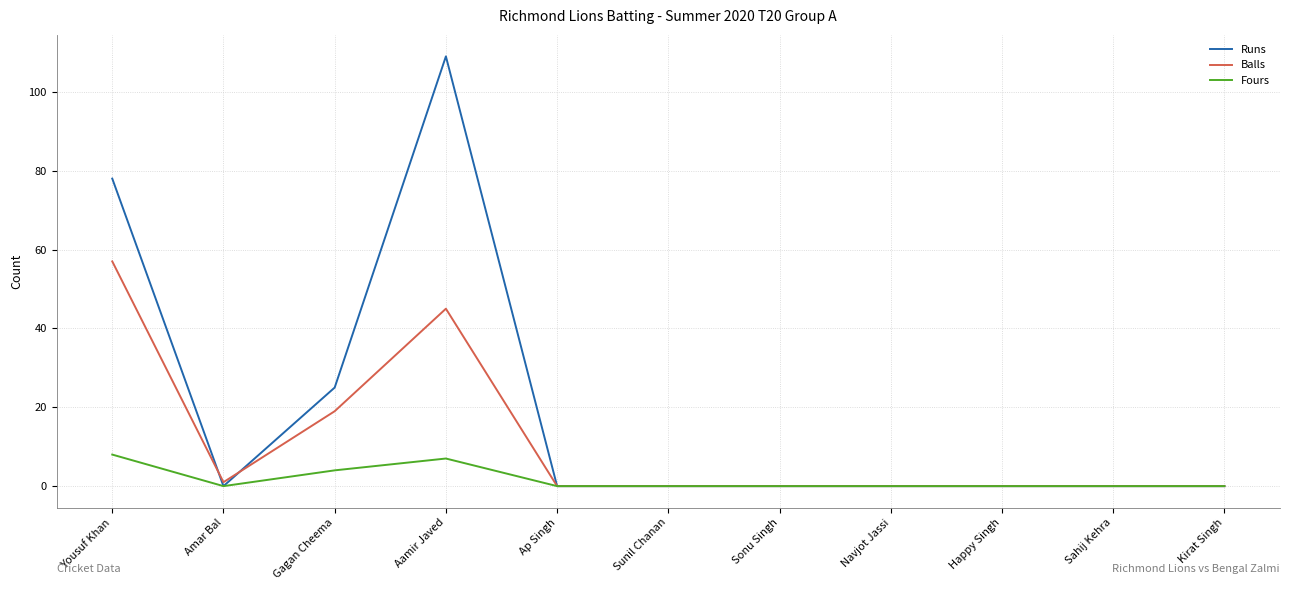

List the series in order of their overall mean, highest first.

Runs, Balls, Fours